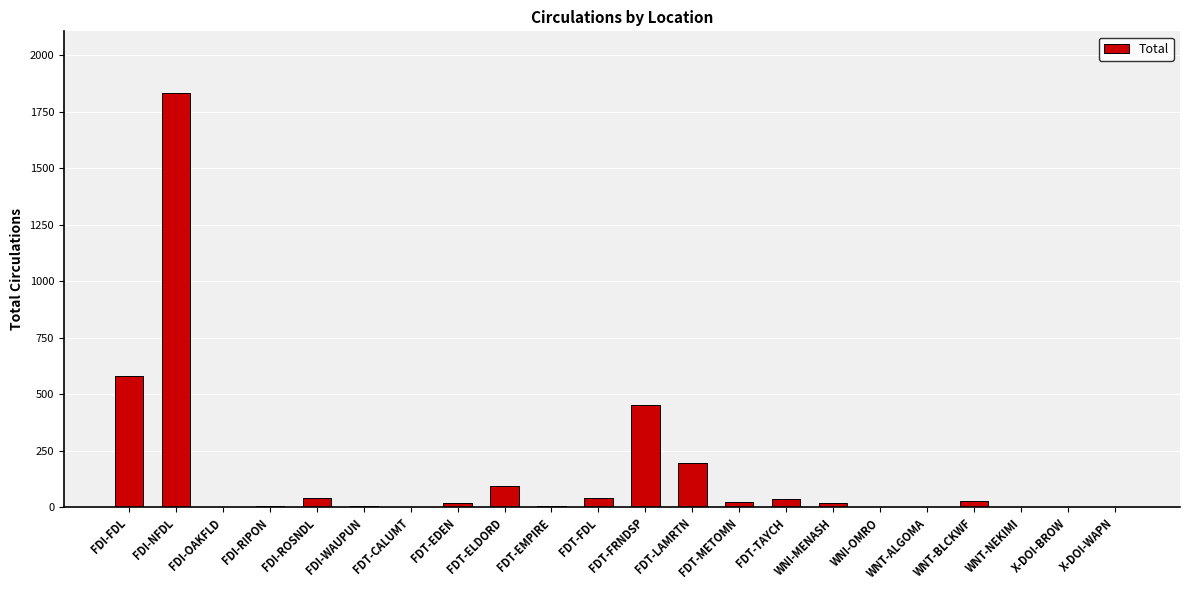

Between FDT-LAMRTN and FDT-FRNDSP, which is larger?

FDT-FRNDSP